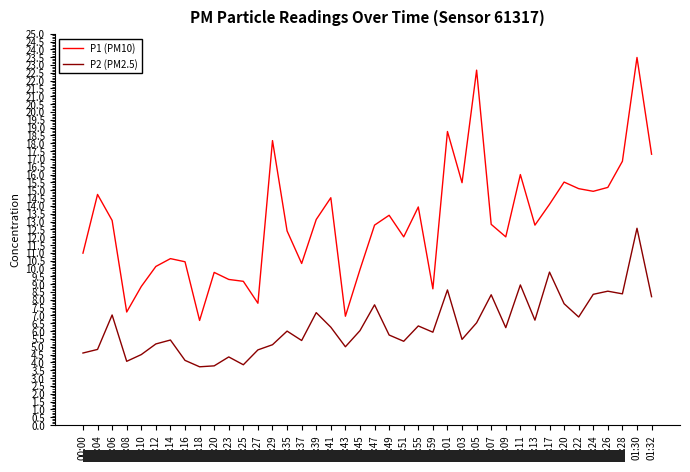

Which category has the highest value in the P1 (PM10) series?

01:30